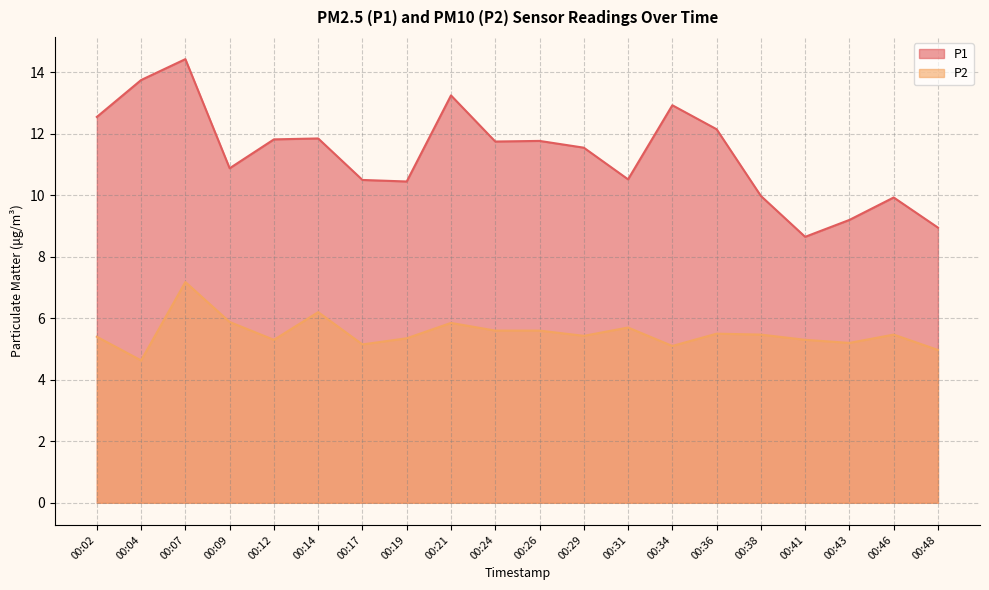

At which category does P2 reach its first local peak?

00:07